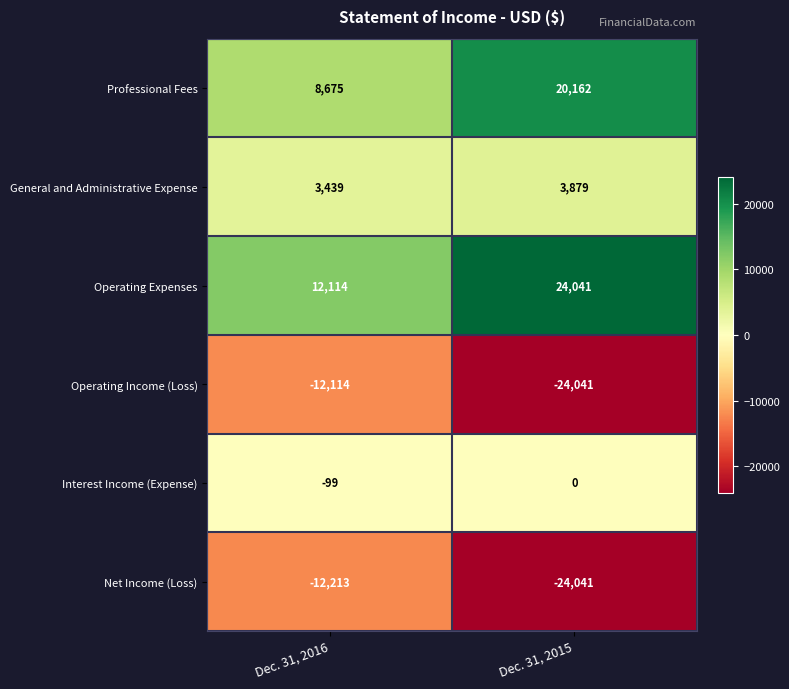

Which label corresponds to the smallest value in the chart?

Dec. 31, 2015